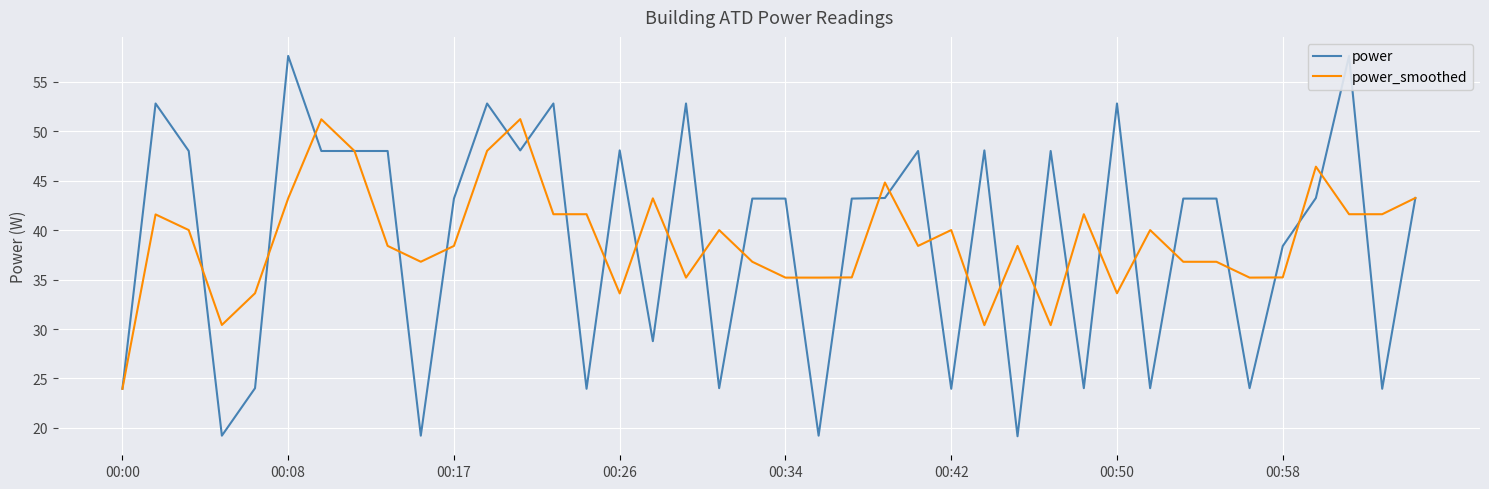

True or false: power_smoothed has a value of 43.2 at 00:08.

True